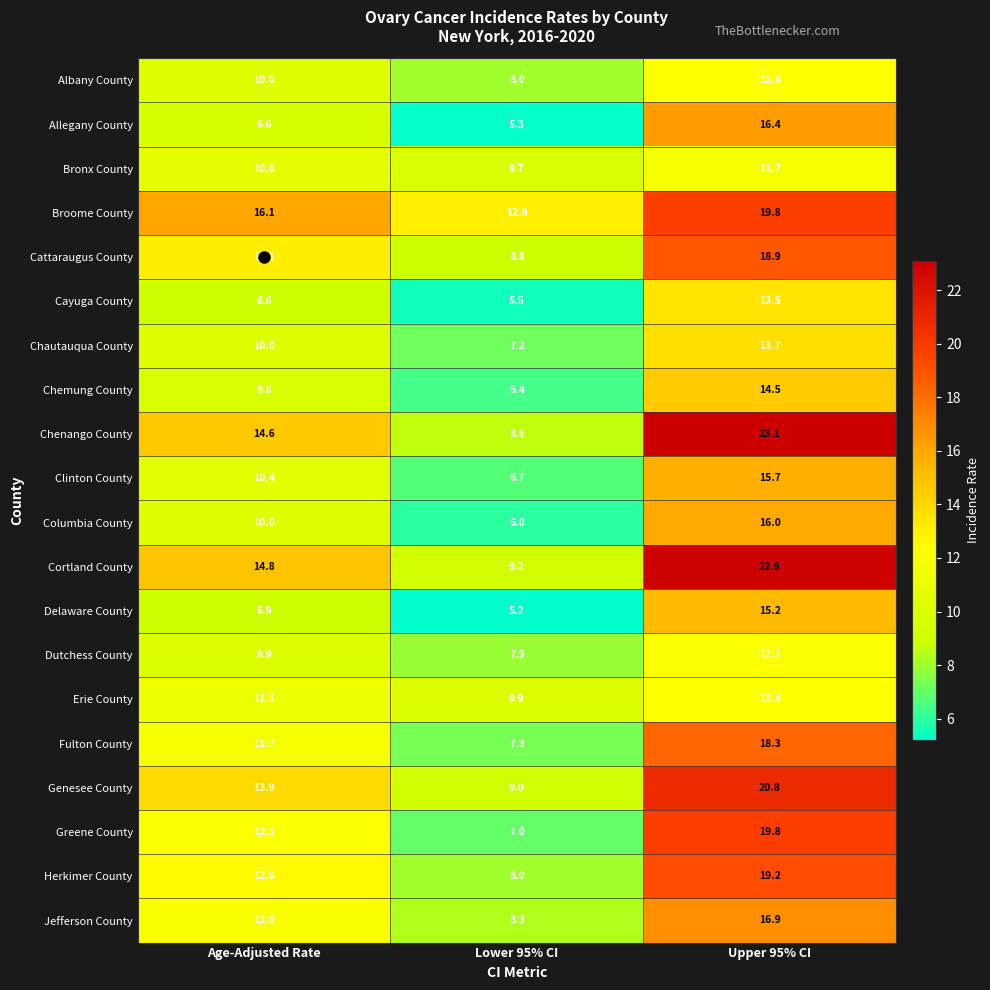

At which category is the sum across all series the highest?

Upper 95% CI